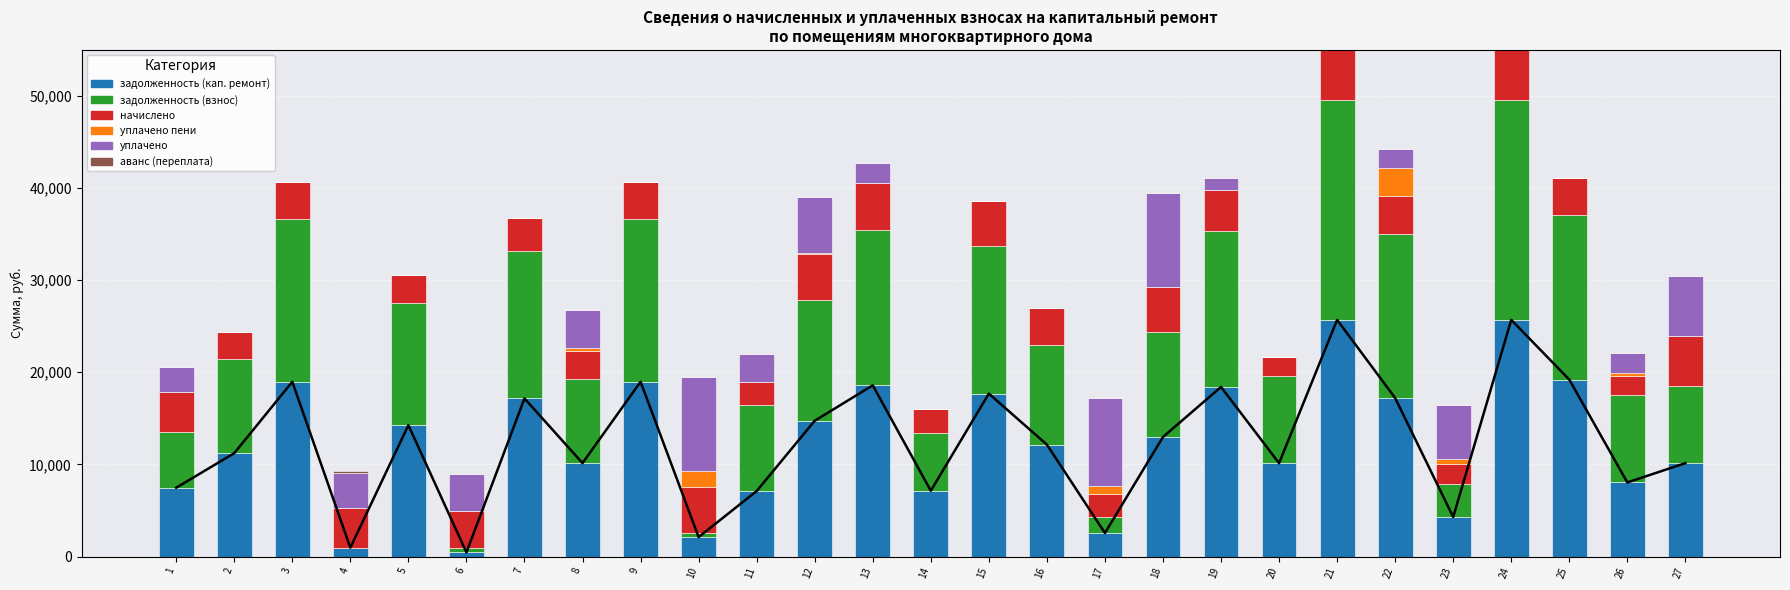

What is the maximum value shown in the chart?

25678.0